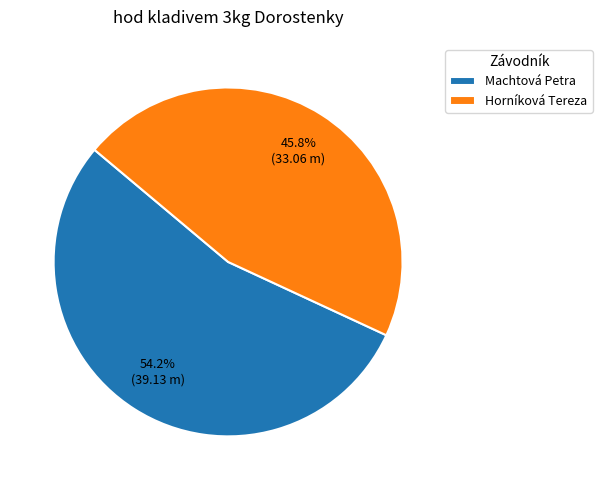

What is the majority slice?

Machtová Petra